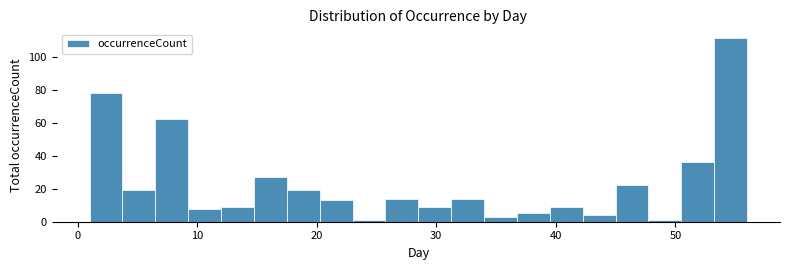

Around what value on the x-axis is the tallest bar? Give the approximate position of its centre, as read against the axis.

55